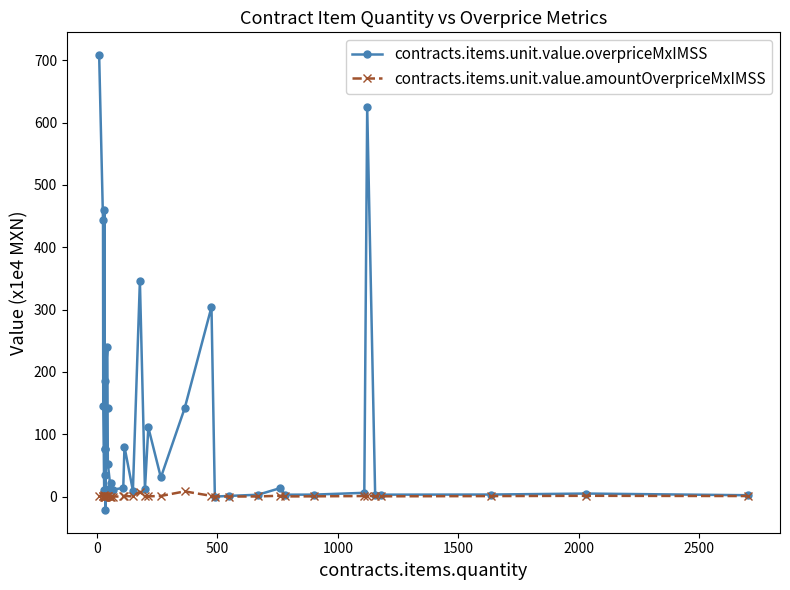

How many lines are shown in the chart?

2